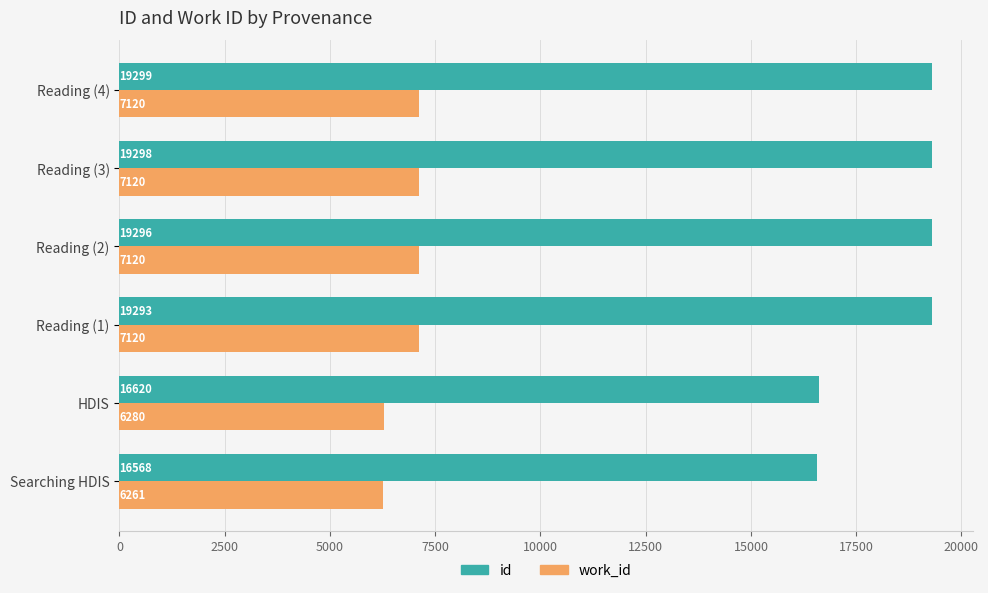

Is the value of id at HDIS greater than the value of work_id at Reading (2)?

Yes